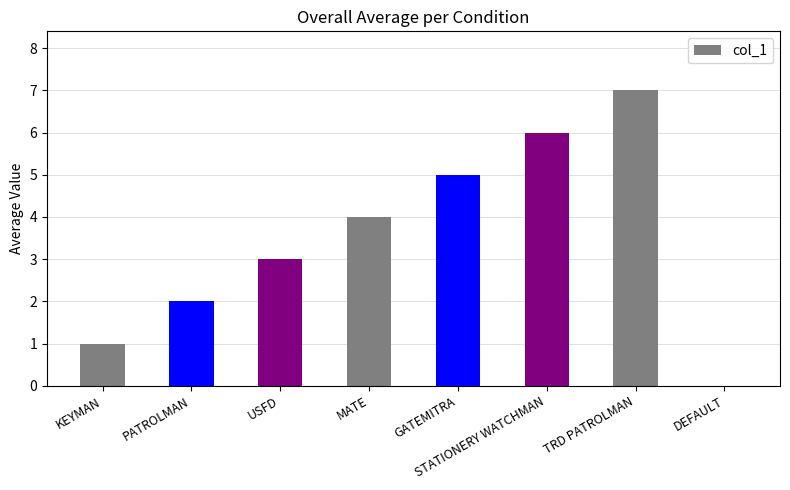

How many positive values are there?

7